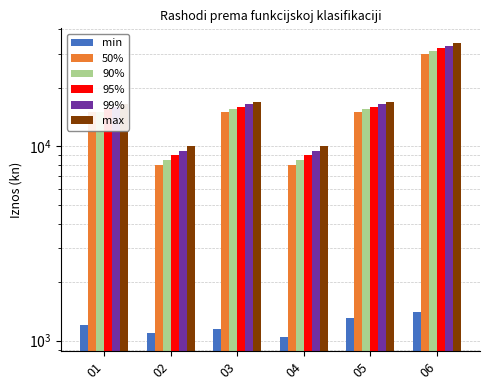

How many bars are there in total?

36